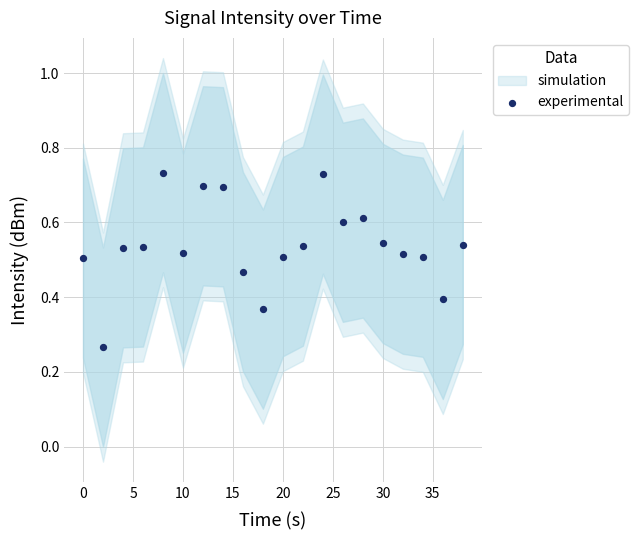

What is the range of X values (max minus min)?

38.0